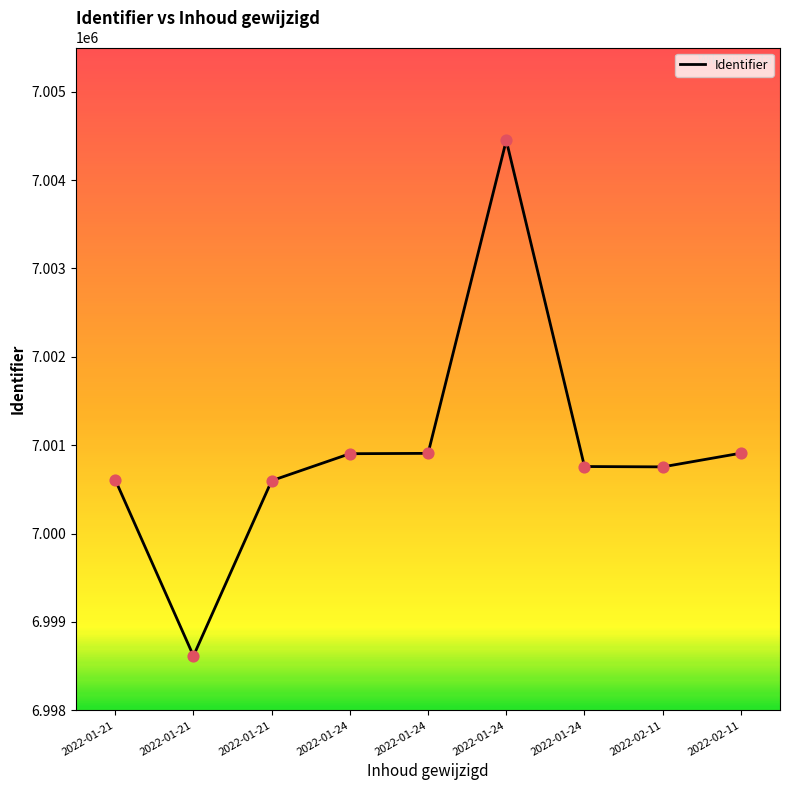

What is the change in value from 2022-01-21 to 2022-01-24?

+5833